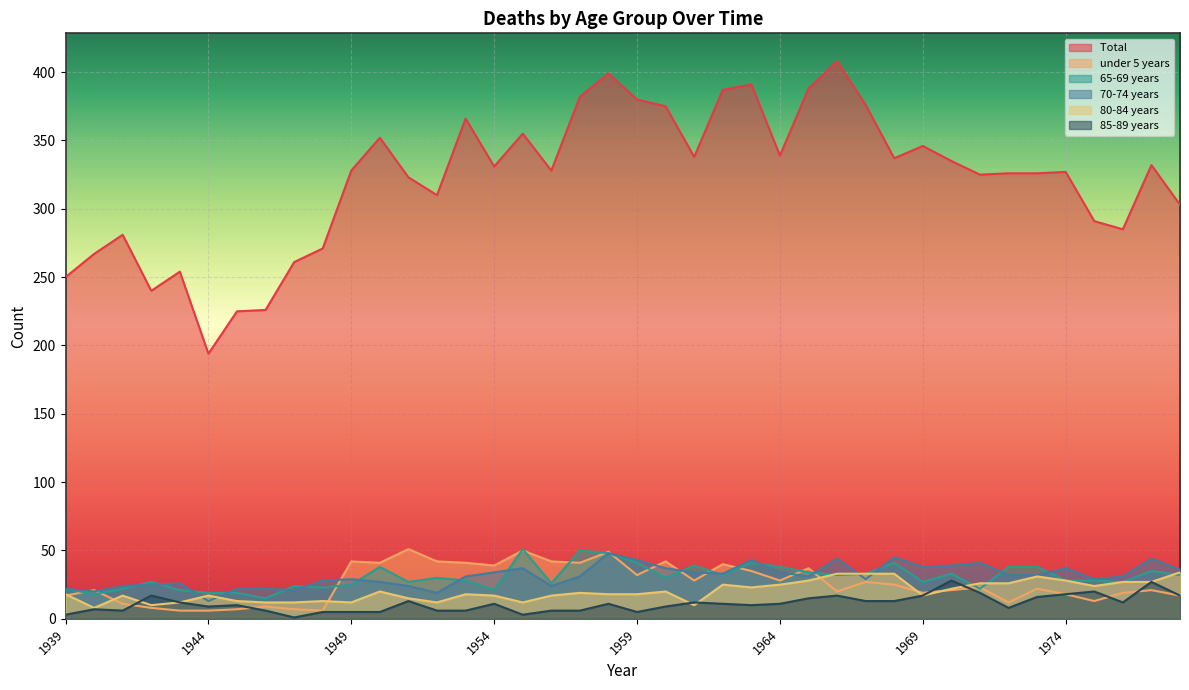

Which has a higher value, 1973 or 1962?

1962